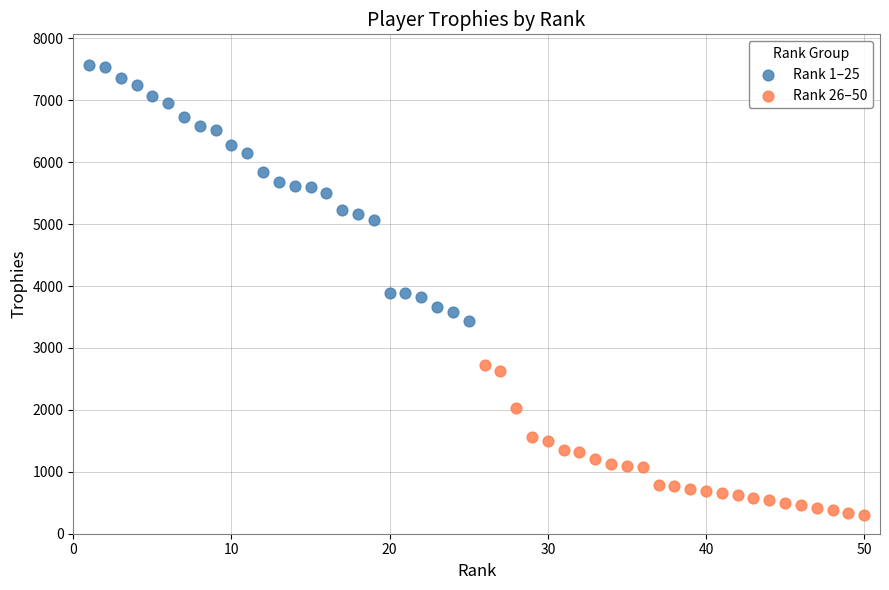

Which series contains the lowest Y value?

Rank 26–50